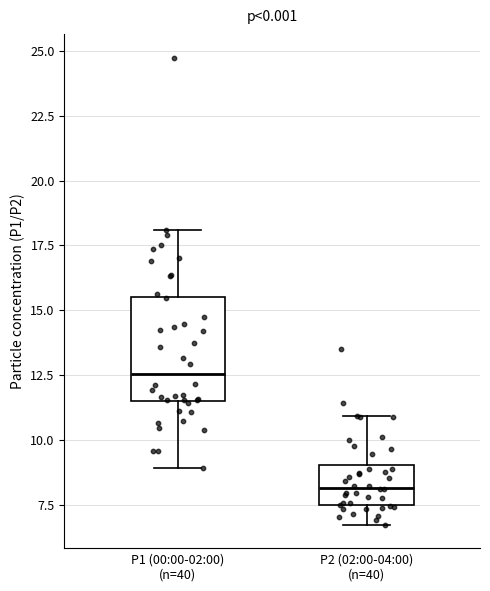

Where is the lower edge of the box for P1 (00:00-02:00) (n=40) on the y-axis? The values are not printed on the chart, so give them approximately, as read against the axis.

11.5